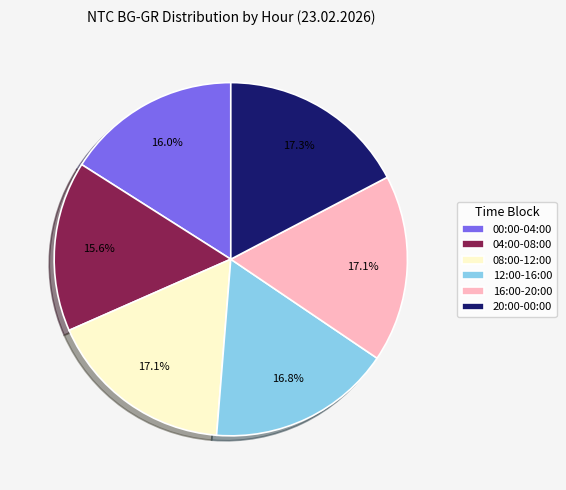

Count the number of slices in the pie.

6